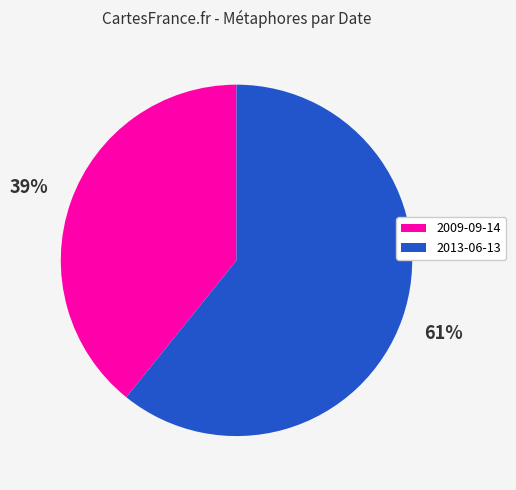

Count the number of slices in the pie.

2